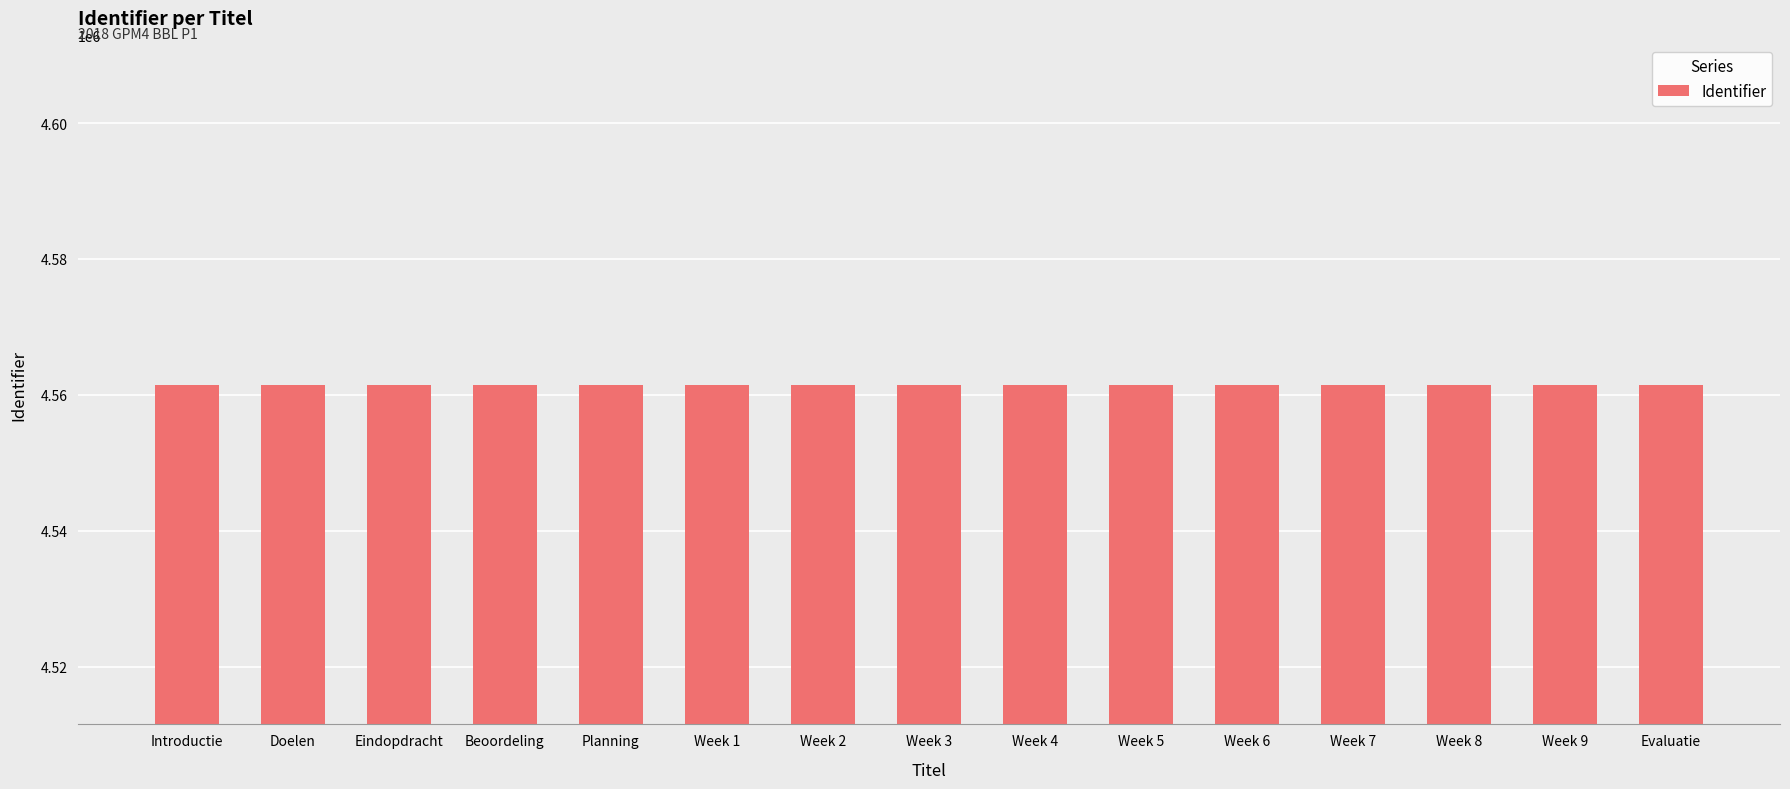

What is the sum of the values at Week 4 and Week 1?

9123045